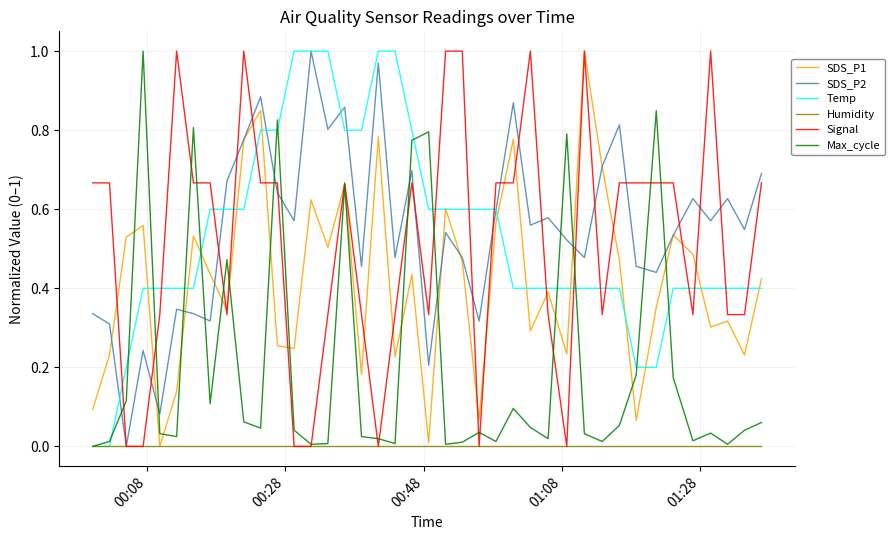

True or false: Signal and Temp intersect in this chart.

True